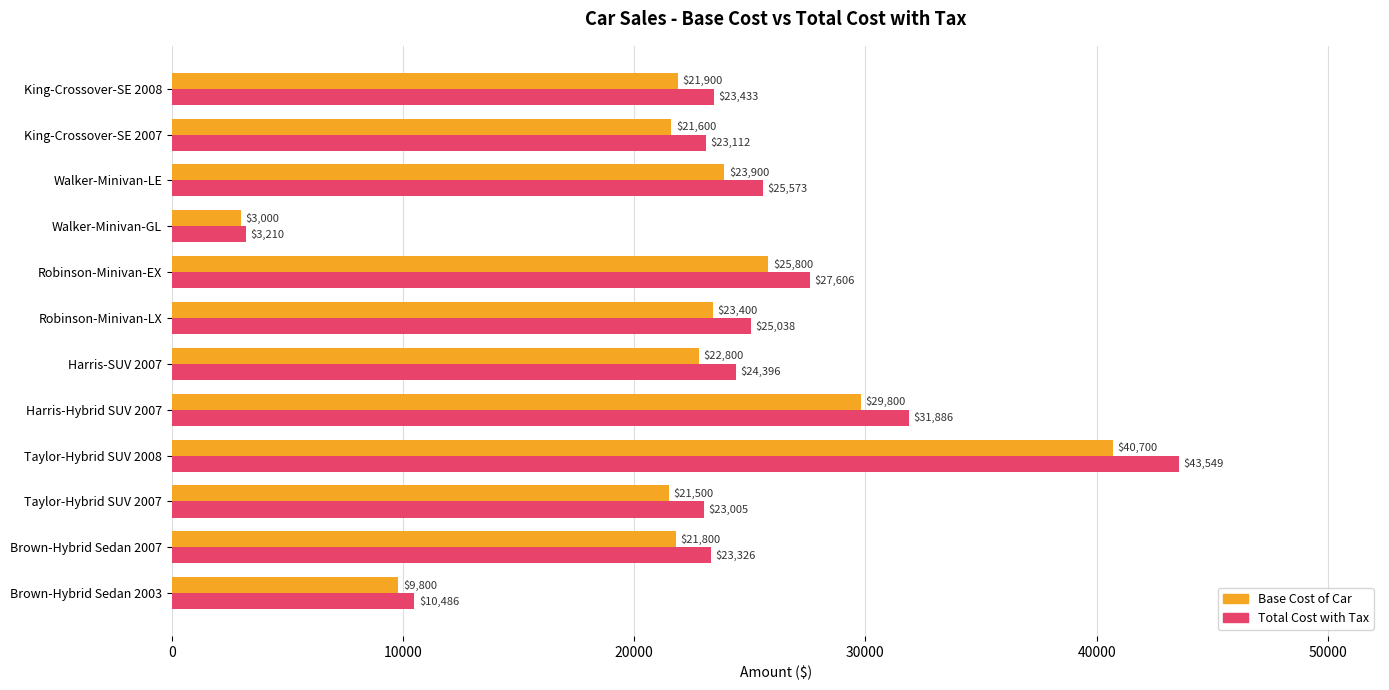

Rank the series by their average value, from highest to lowest.

Total Cost with Tax, Base Cost of Car